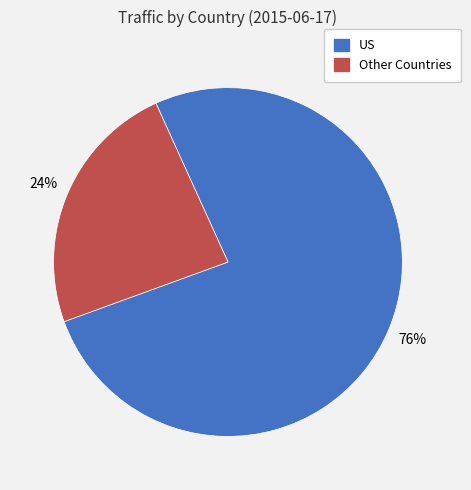

Is there any slice that represents more than half of the pie?

Yes